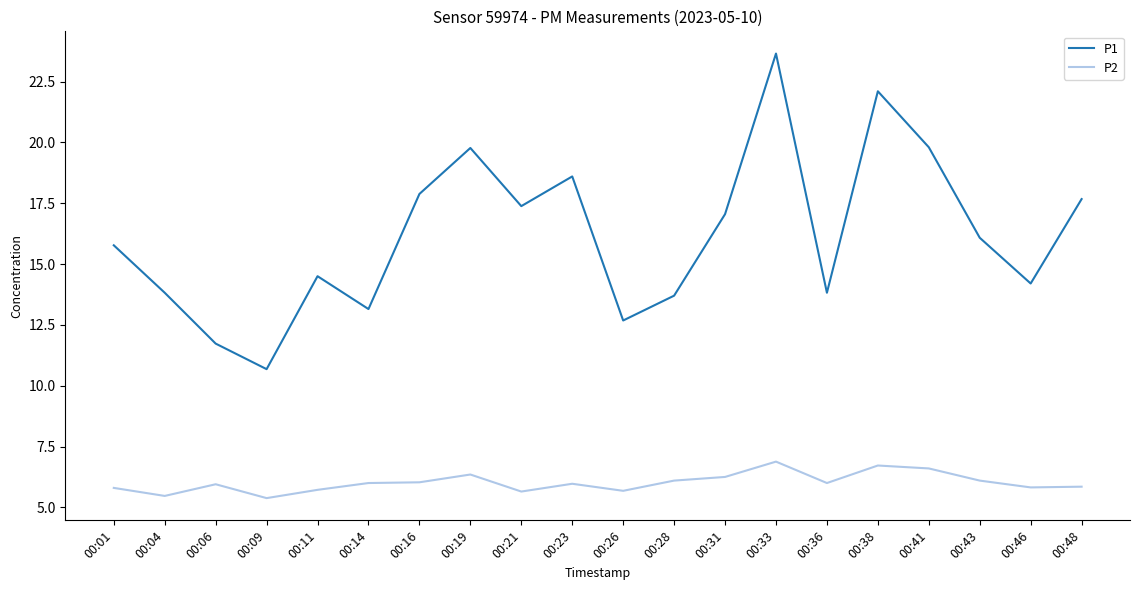

Rank the series at 00:31 from lowest to highest value.

P2, P1